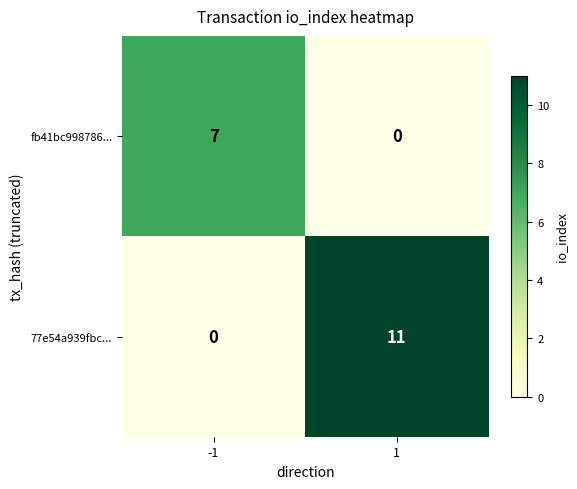

Rank the series by their maximum value, from lowest to highest.

fb41bc998786..., 77e54a939fbc...